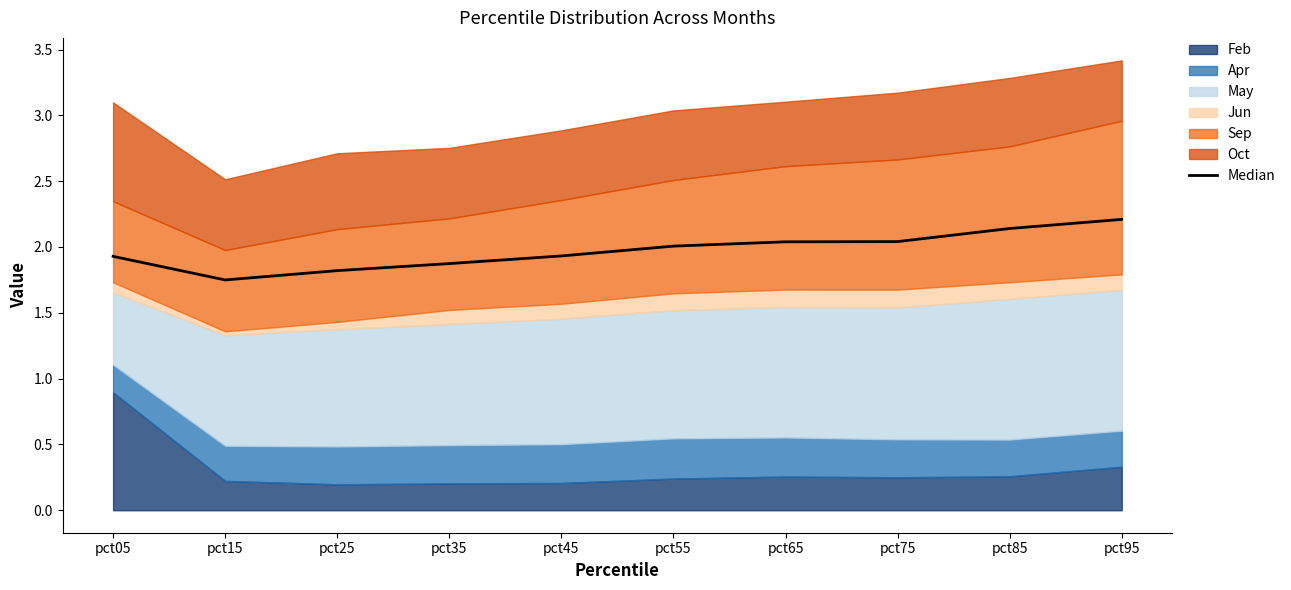

What is the difference between the maximum and minimum values?

0.5